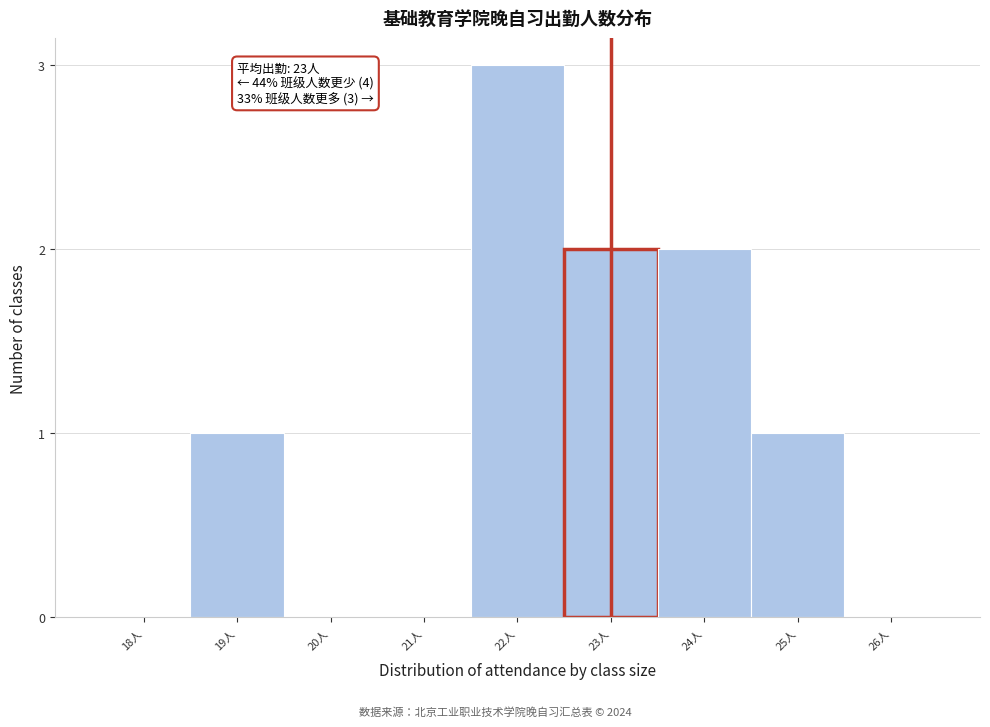

Reading right to left, list all the values displayed in this chart.

26人=0	25人=1	24人=2	23人=2	22人=3	21人=0	20人=0	19人=1	18人=0